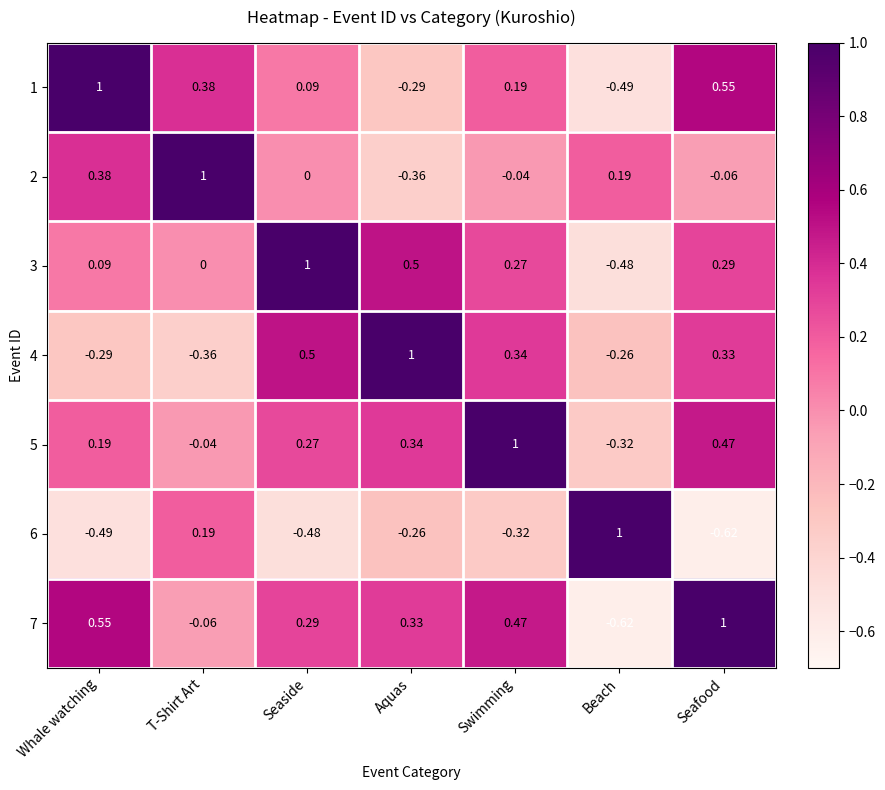

What is the total value across all series at Seaside?

1.7